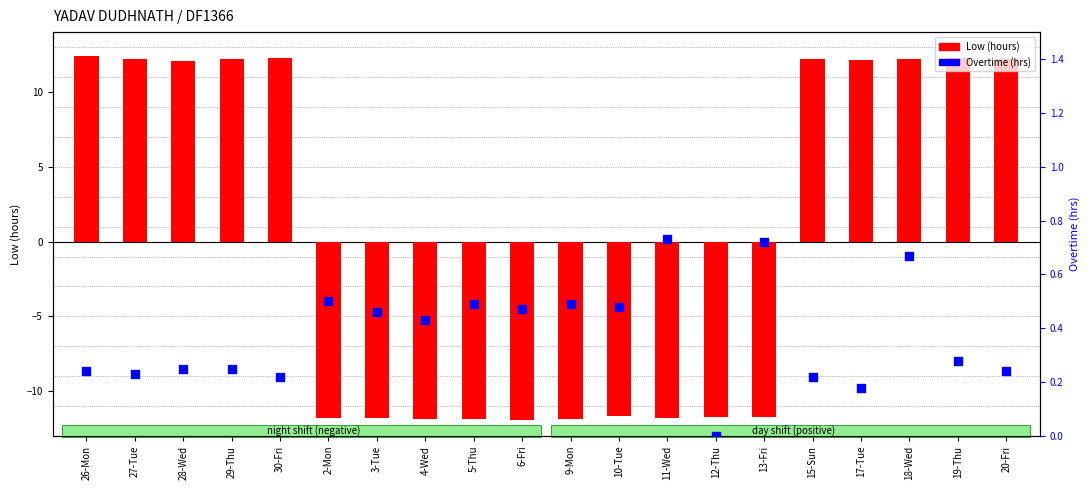

Which series has the largest Y range (max minus min)?

Low (hours)